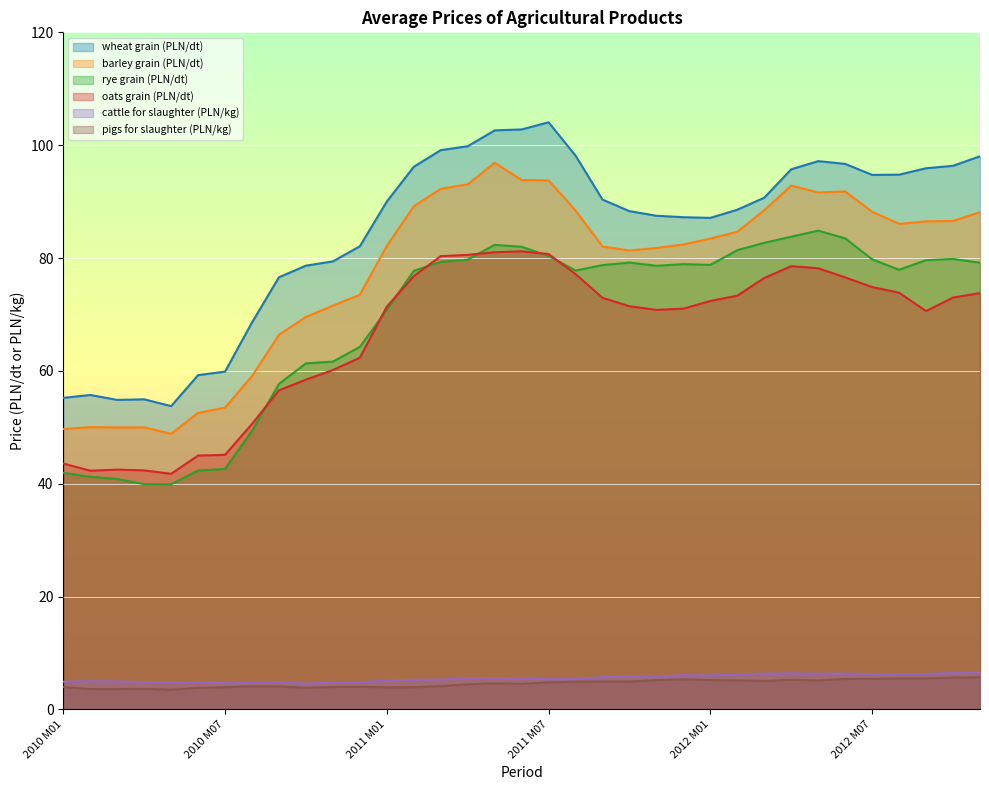

True or false: barley grain (PLN/dt) has a value of 53.5 at 2010 M07.

True